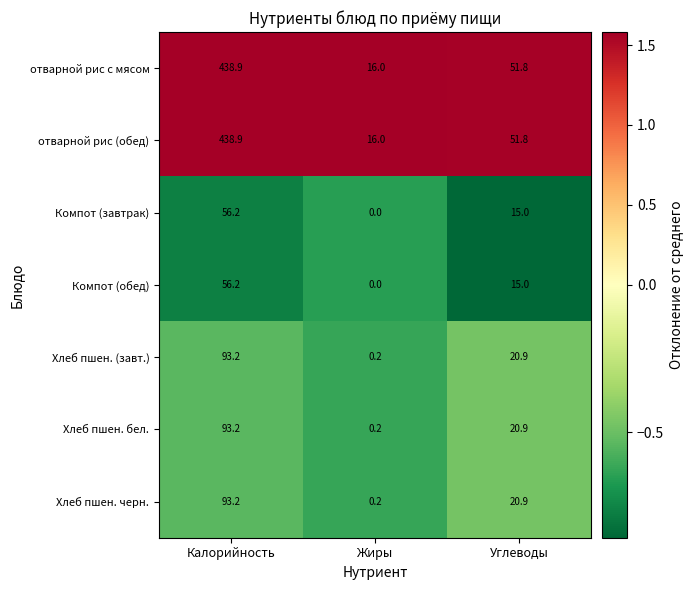

The value of Хлеб пшен. бел. at Калорийность is 93.2. True or false?

True